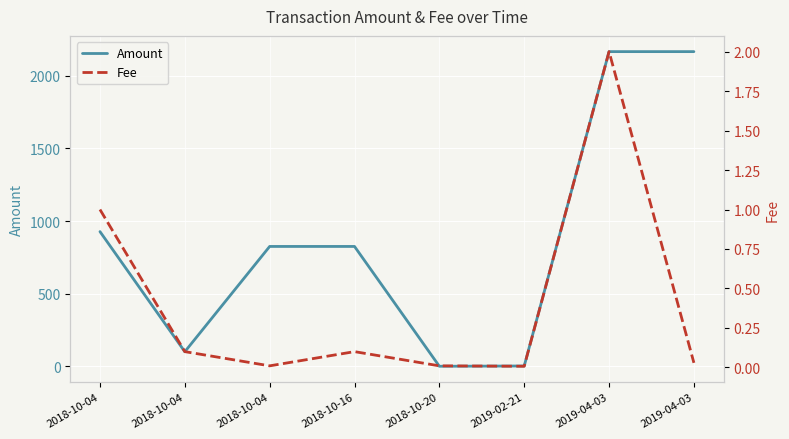

At how many categories does at least one series exceed 2010?

2